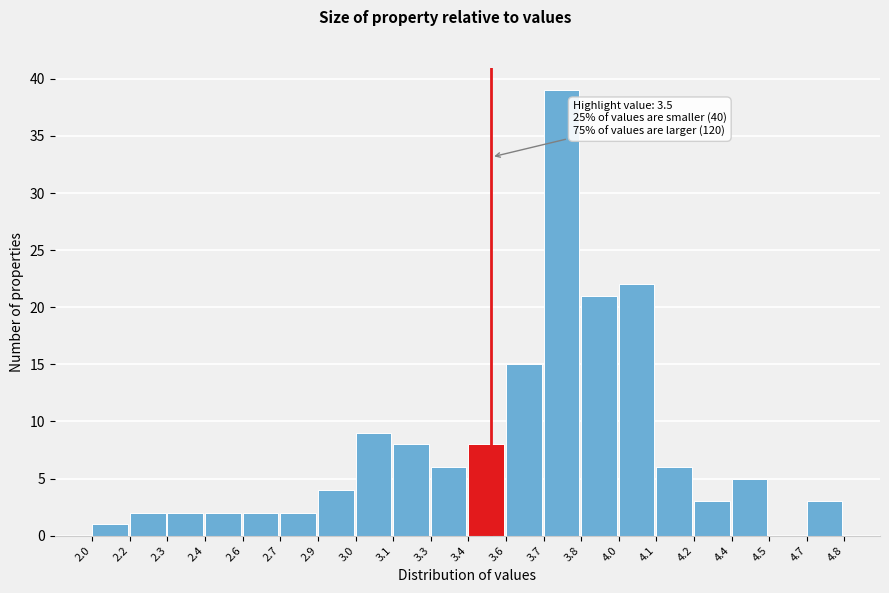

Reading left to right, transcribe all the data shown in this chart.

2.0=1	2.2=2	2.3=2	2.4=2	2.6=2	2.7=2	2.9=4	3.0=9	3.1=8	3.3=6	3.4=8	3.6=15	3.7=39	3.8=21	4.0=22	4.1=6	4.2=3	4.4=5	4.5=0	4.7=3